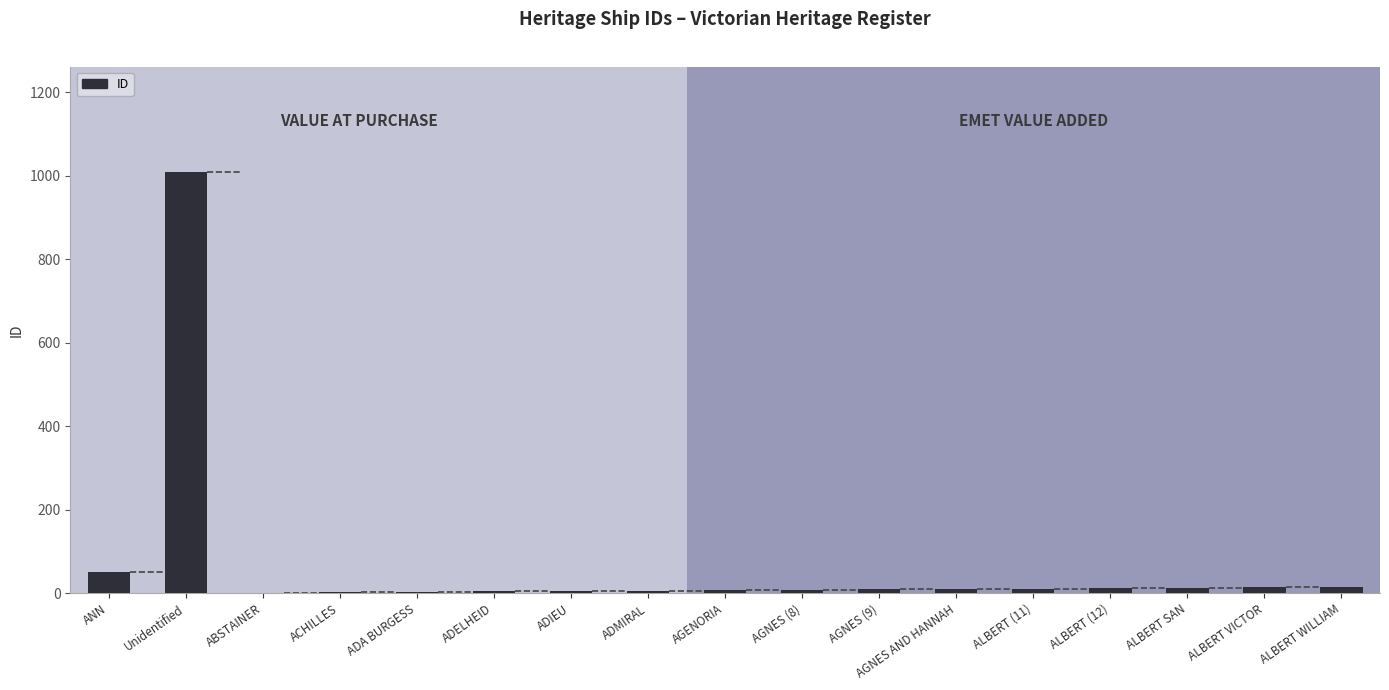

Which category has the highest value across all series?

Unidentified